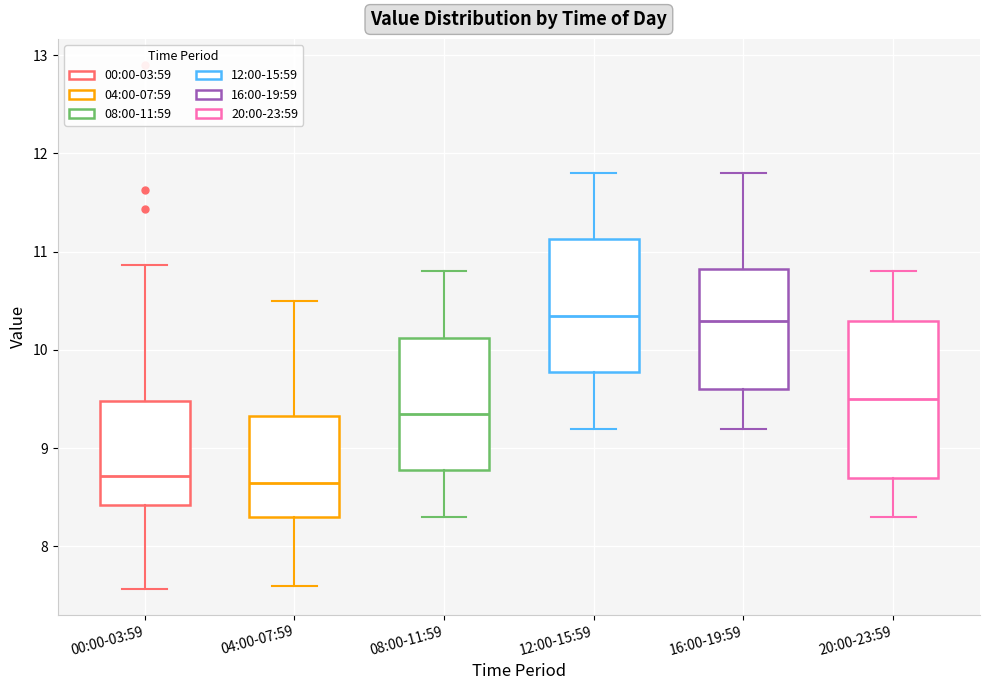

Reading left to right, read every box against the y-axis: the position of its median line, the range the box covers, and the ends of its whiskers. The values are not printed on the chart, so give them approximately, as read against the axis.

00:00-03:59: median 8.7, box 8.4 to 9.5, whiskers 7.6 to 10.9
04:00-07:59: median 8.7, box 8.3 to 9.3, whiskers 7.6 to 10.5
08:00-11:59: median 9.4, box 8.8 to 10.1, whiskers 8.3 to 10.8
12:00-15:59: median 10.4, box 9.8 to 11.1, whiskers 9.2 to 11.8
16:00-19:59: median 10.3, box 9.6 to 10.8, whiskers 9.2 to 11.8
20:00-23:59: median 9.5, box 8.7 to 10.3, whiskers 8.3 to 10.8